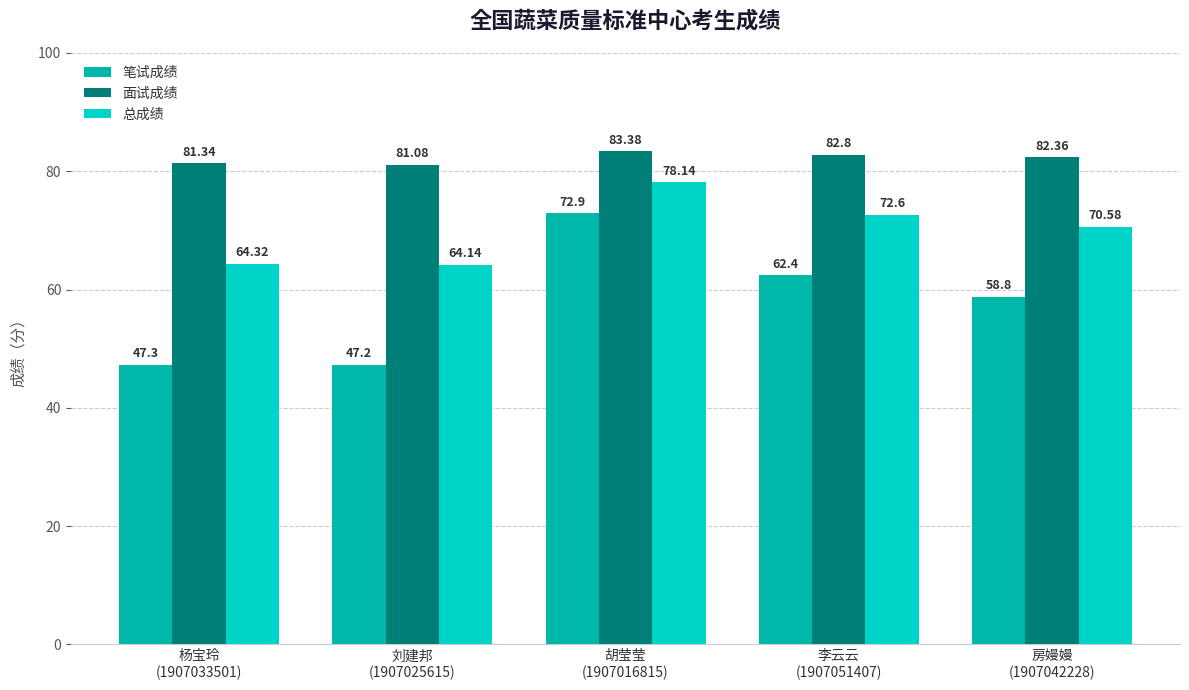

What is the spread (max minus min) of values at 刘建邦
(1907025615)?

33.9